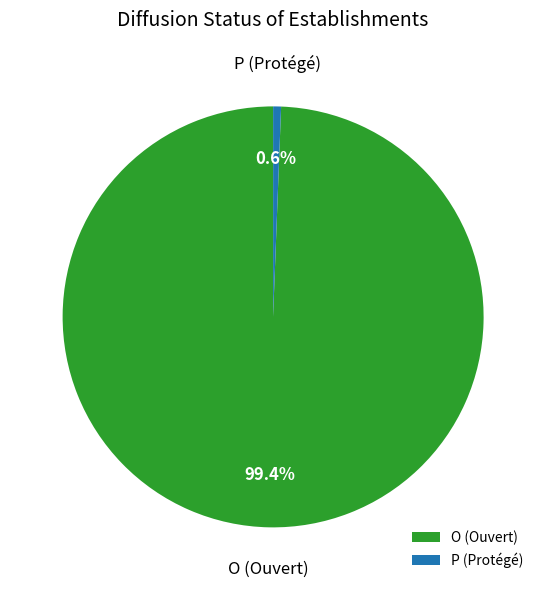

Which slice is the largest?

O